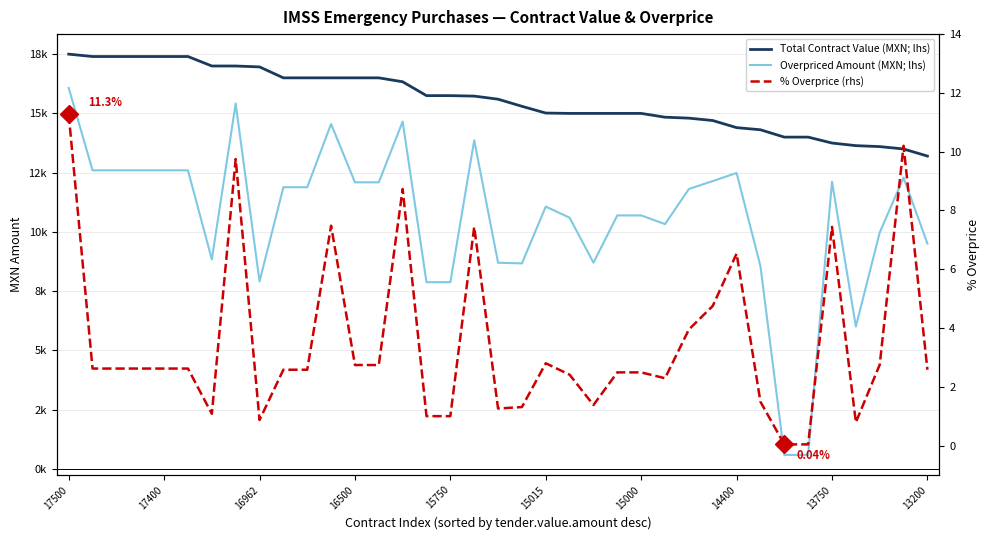

At which category does the chart reach its minimum across all series?

30